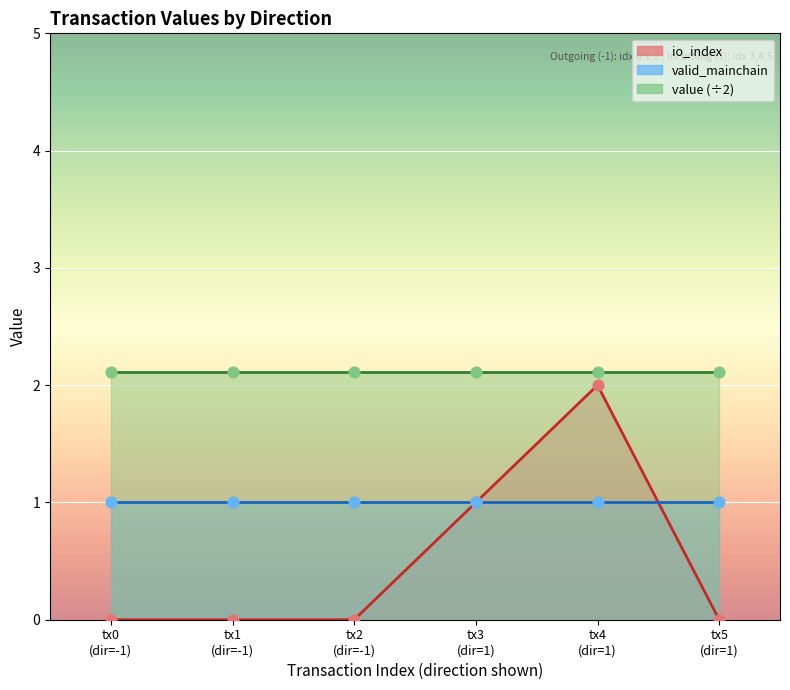

What is the total value across all series at -1?

5.2